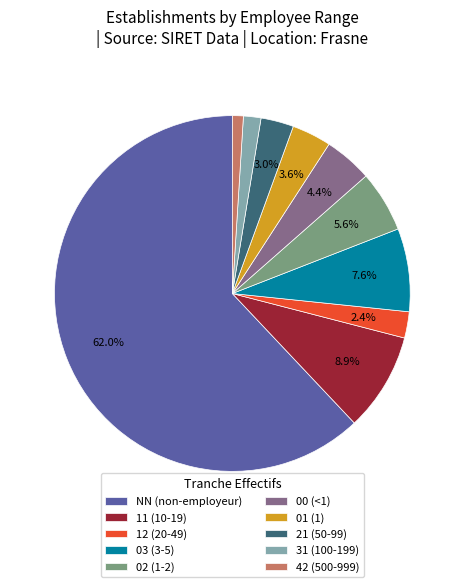

Is there a majority slice in this chart?

Yes